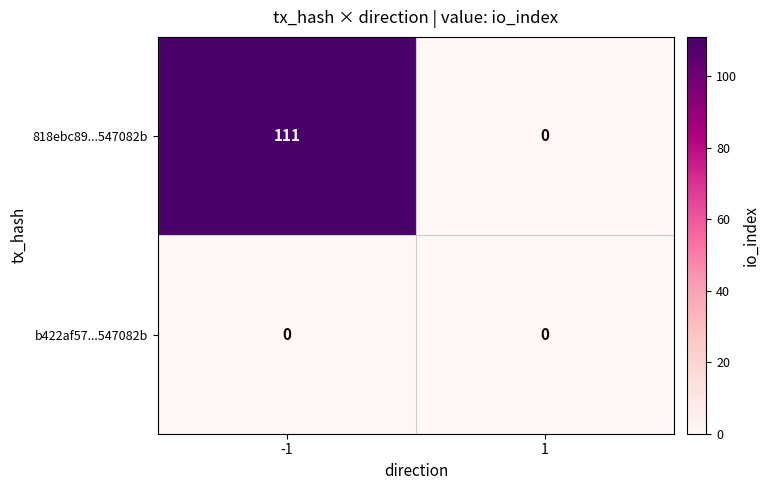

Which series changed the most between -1 and 1?

818ebc89...547082b